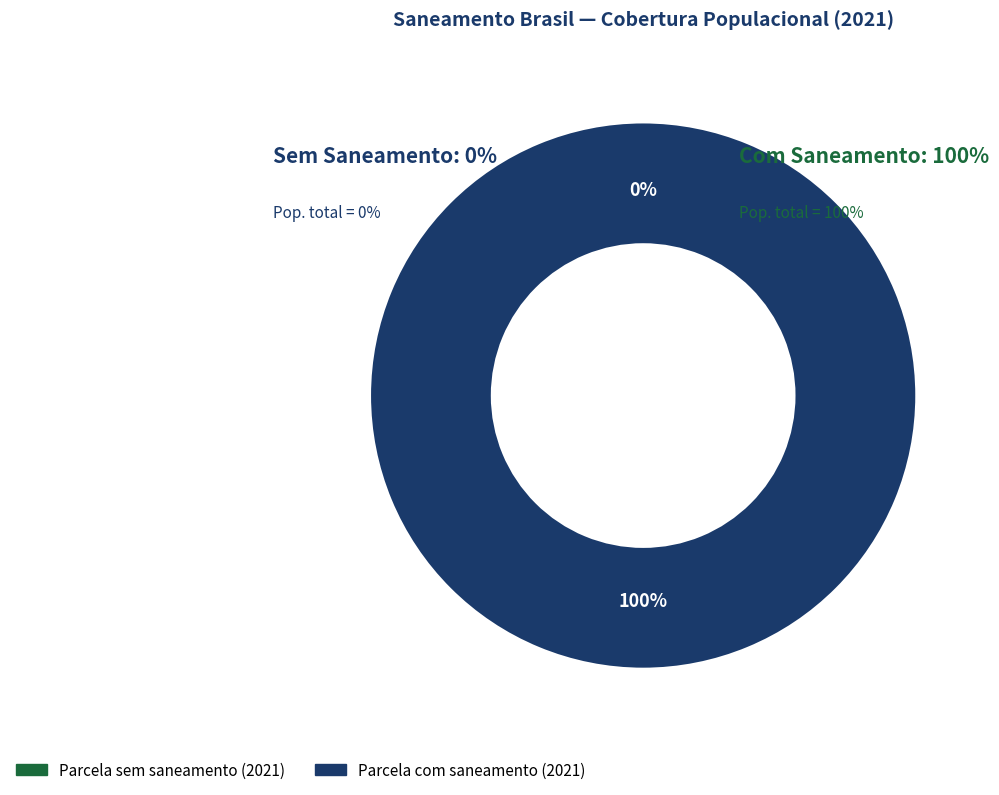

Does any single category account for the majority?

Yes